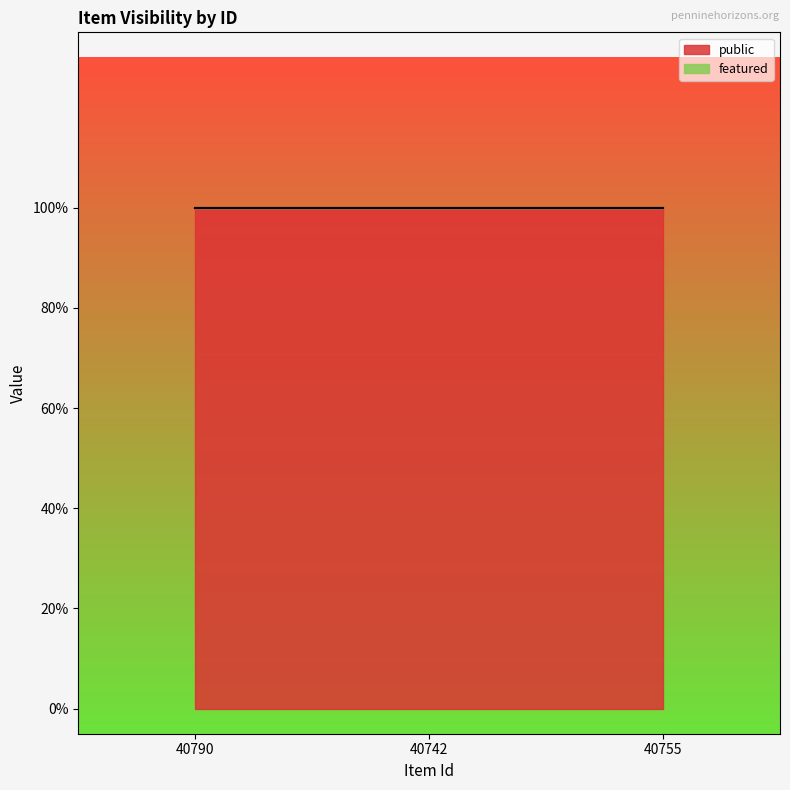

Is the value of featured at 40755 greater than the value of public at 40755?

No